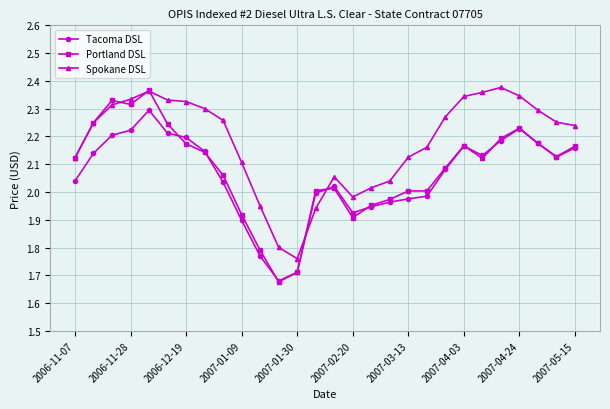

True or false: Spokane DSL has more than 1 interior local peaks.

True